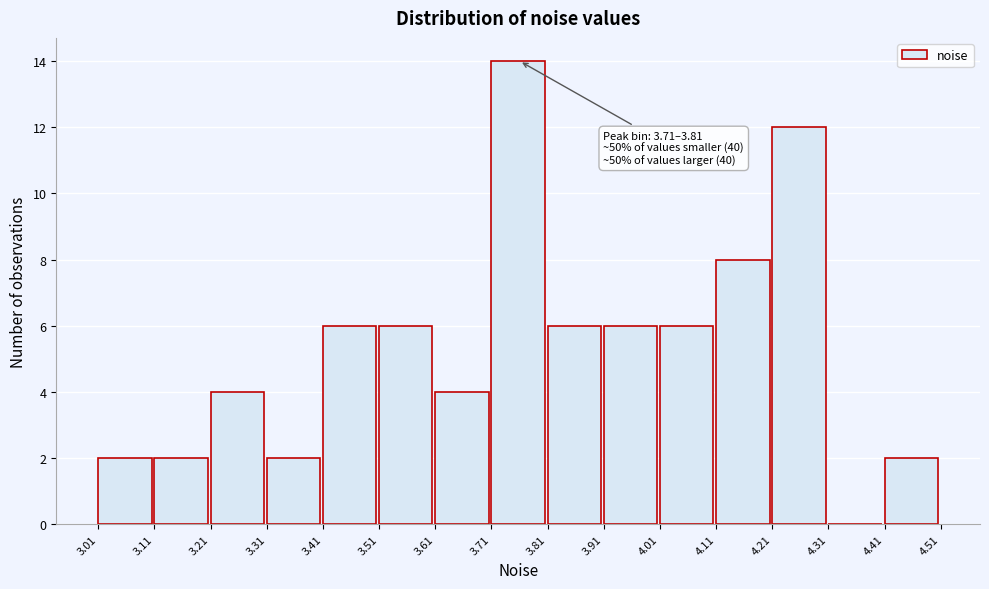

Over which range of the x-axis is the bar tallest?

3.71 to 3.81